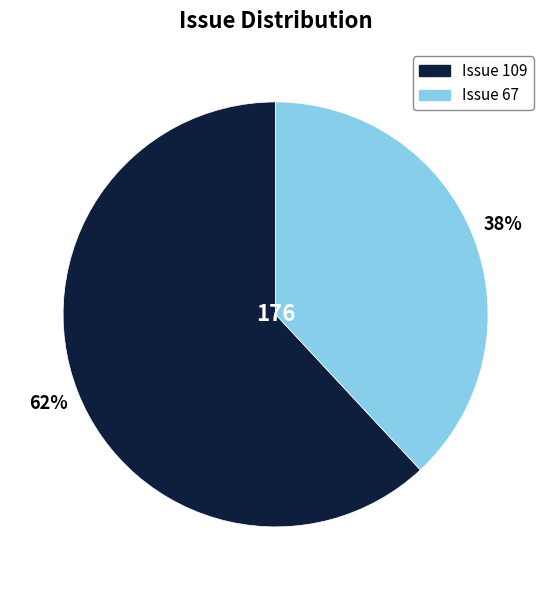

To the nearest percent, what is the difference between the largest and smallest slice percentages?

24%